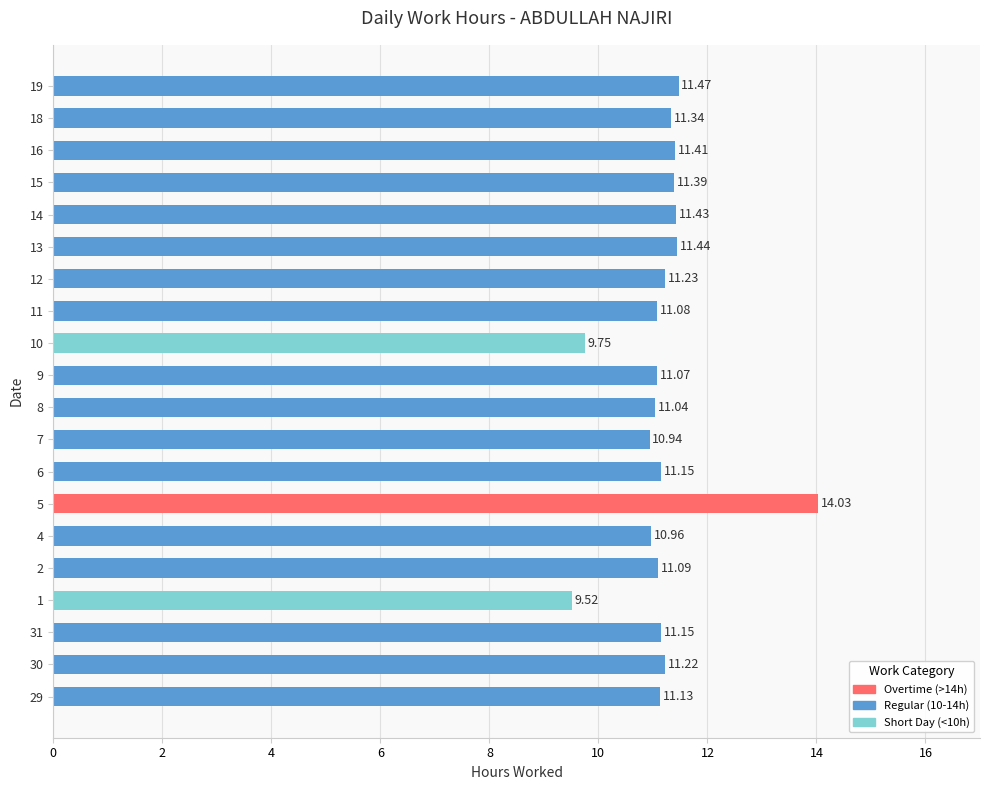

Are the bars grouped side by side (vs. stacked)?

No